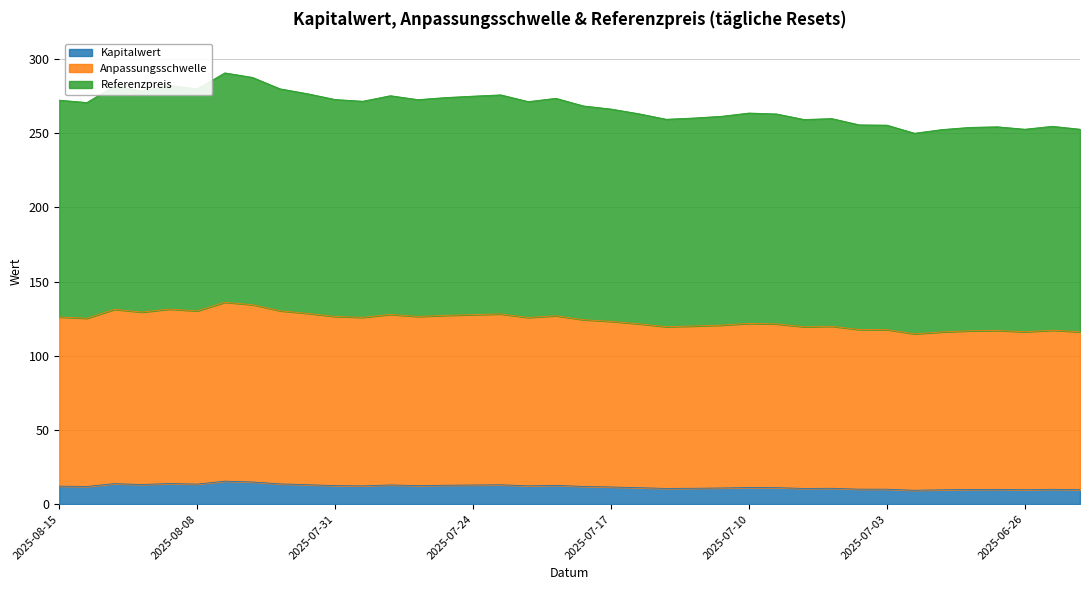

True or false: Referenzpreis and Anpassungsschwelle cross at least once.

False